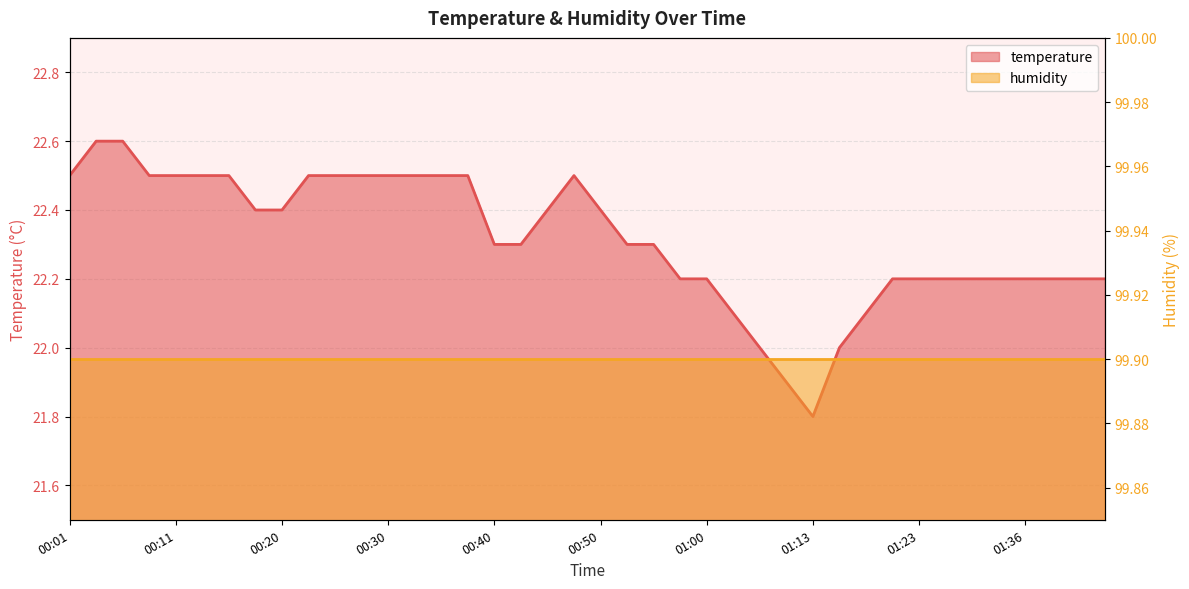

List the labels in order of value, smallest first.

01:13, 01:11, 01:05, 01:16, 01:02, 01:18, 00:57, 01:00, 01:21, 01:23, 01:28, 01:31, 01:33, 01:36, 01:38, 01:41, 01:43, 00:40, 00:43, 00:53, 00:55, 00:18, 00:20, 00:45, 00:50, 00:01, 00:08, 00:11, 00:13, 00:15, 00:23, 00:25, 00:28, 00:30, 00:33, 00:35, 00:38, 00:48, 00:03, 00:06